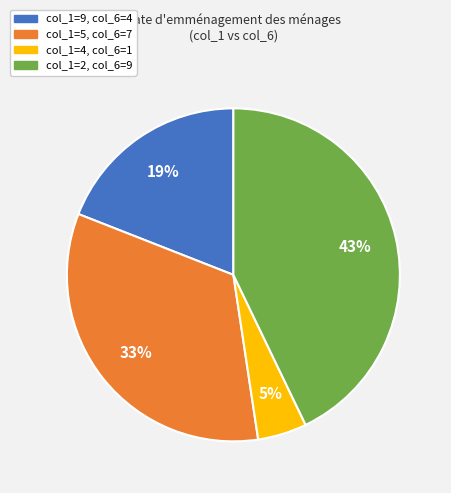

How many segments does this pie chart have?

4